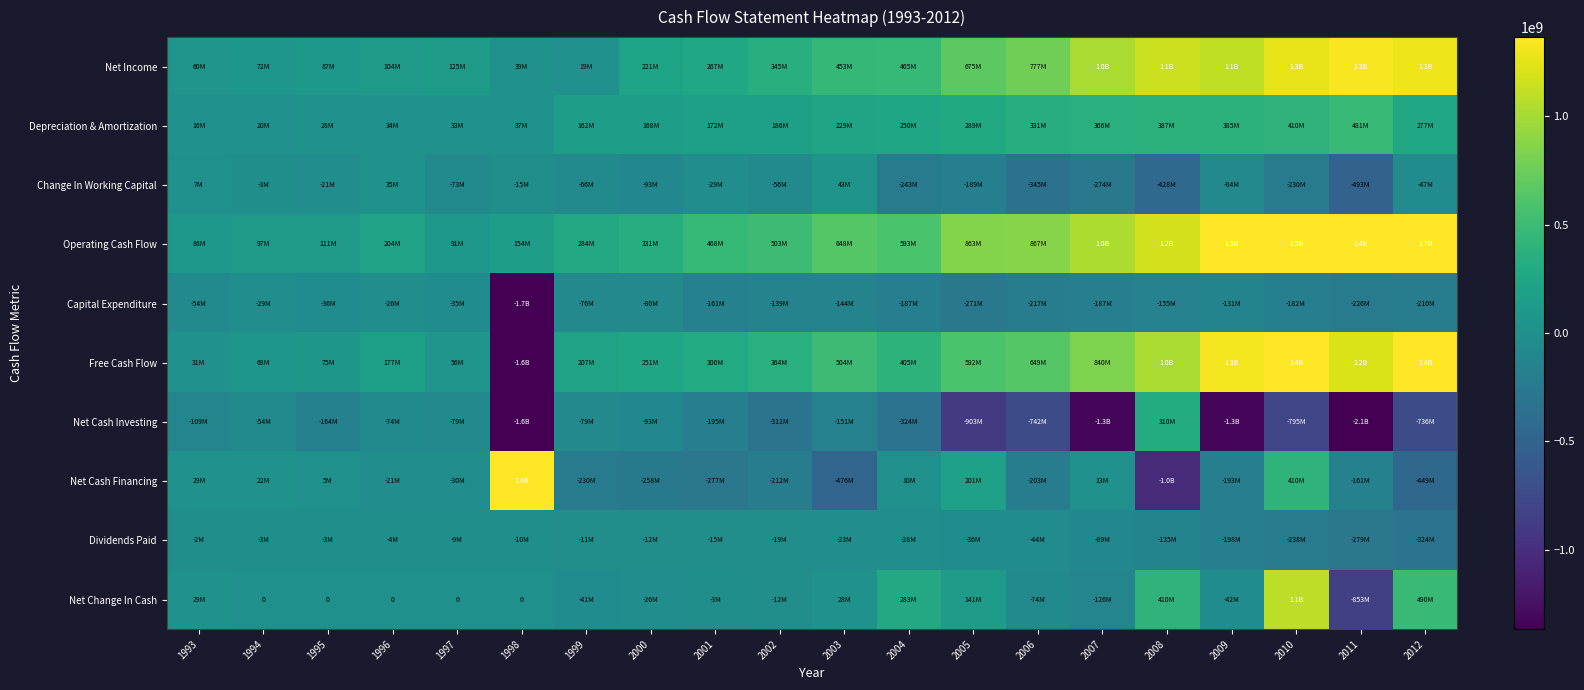

Where does the Net Cash Financing series first go above -30400000?

1993